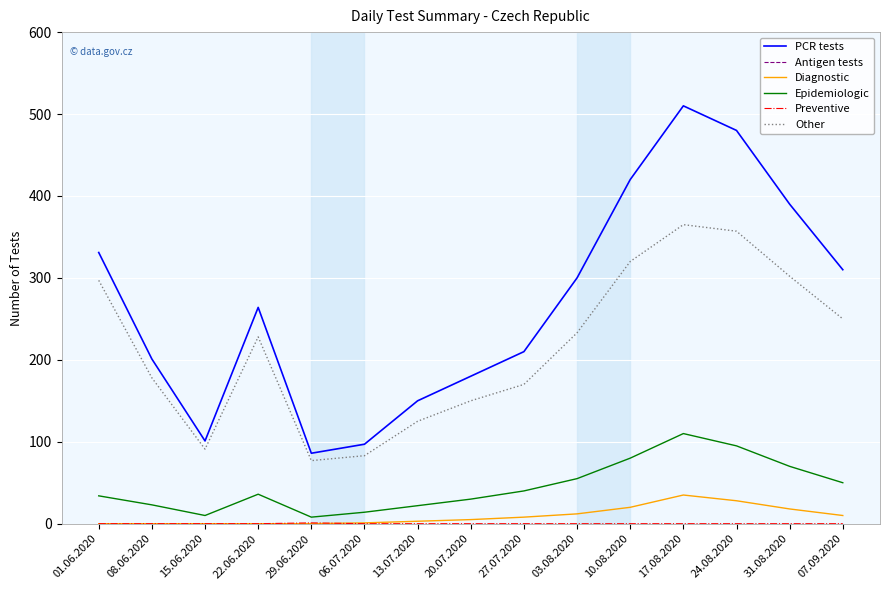

True or false: Diagnostic has a value of 3 at 13.07.2020.

True